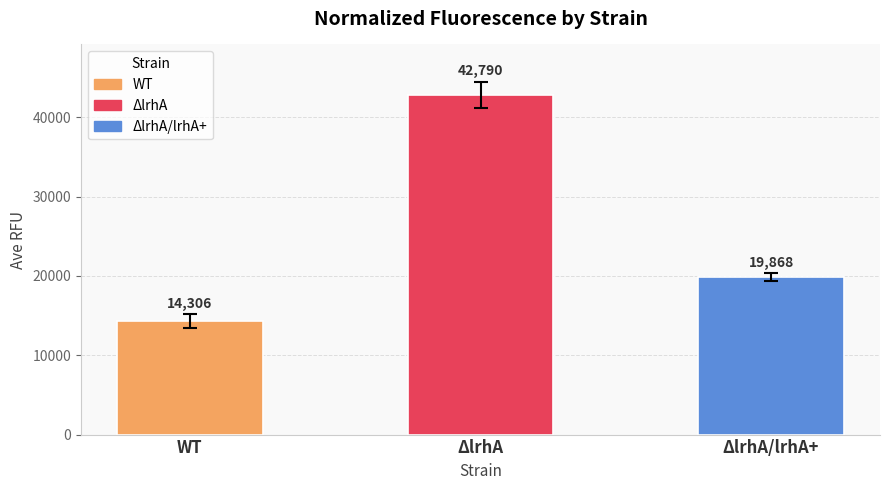

Between ΔlrhA and WT, which is larger?

ΔlrhA